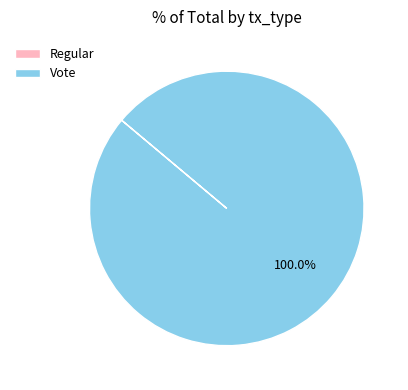

Does any single category account for the majority?

Yes